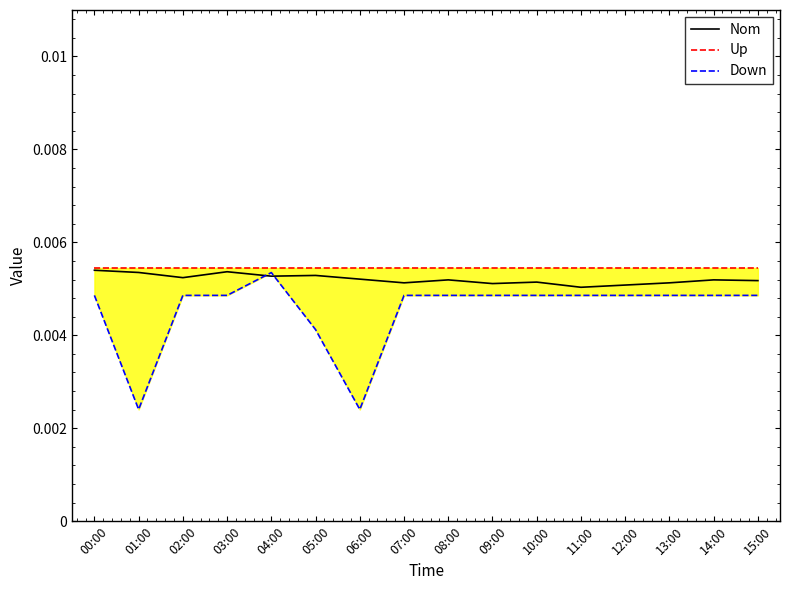

Reading left to right, transcribe all the data shown in this chart.

Nom: 00:00=0.0	01:00=0.0	02:00=0.0	03:00=0.0	04:00=0.0	05:00=0.0	06:00=0.0	07:00=0.0	08:00=0.0	09:00=0.0	10:00=0.0	11:00=0.0	12:00=0.0	13:00=0.0	14:00=0.0	15:00=0.0
Up: 00:00=0.0	01:00=0.0	02:00=0.0	03:00=0.0	04:00=0.0	05:00=0.0	06:00=0.0	07:00=0.0	08:00=0.0	09:00=0.0	10:00=0.0	11:00=0.0	12:00=0.0	13:00=0.0	14:00=0.0	15:00=0.0
Down: 00:00=0.0	01:00=0.0	02:00=0.0	03:00=0.0	04:00=0.0	05:00=0.0	06:00=0.0	07:00=0.0	08:00=0.0	09:00=0.0	10:00=0.0	11:00=0.0	12:00=0.0	13:00=0.0	14:00=0.0	15:00=0.0